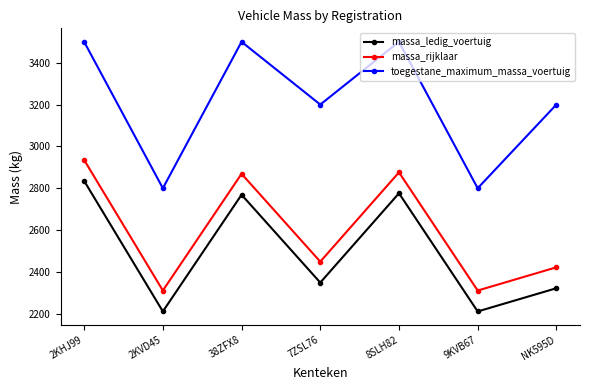

What is the difference between the maximum and minimum values in the massa_rijklaar series?

624